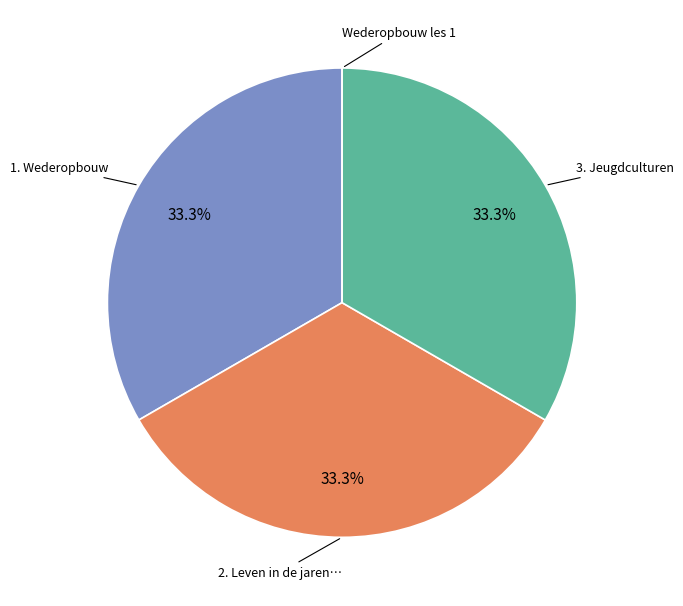

Is there a majority slice in this chart?

No